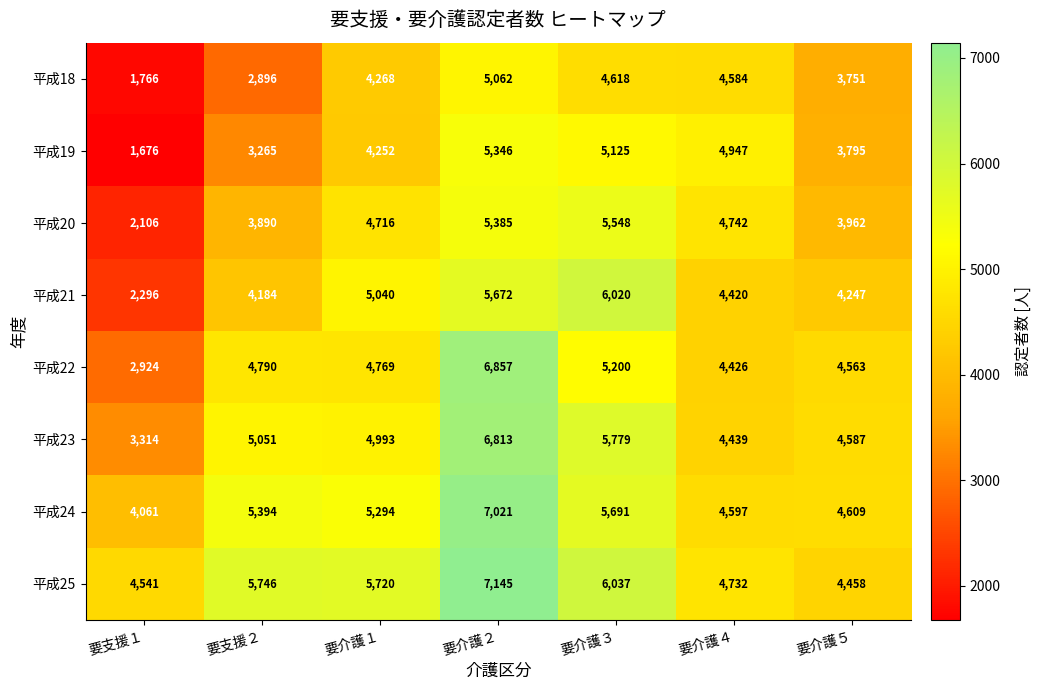

Between 要支援１ and 要介護５, which series saw the biggest shift?

平成19